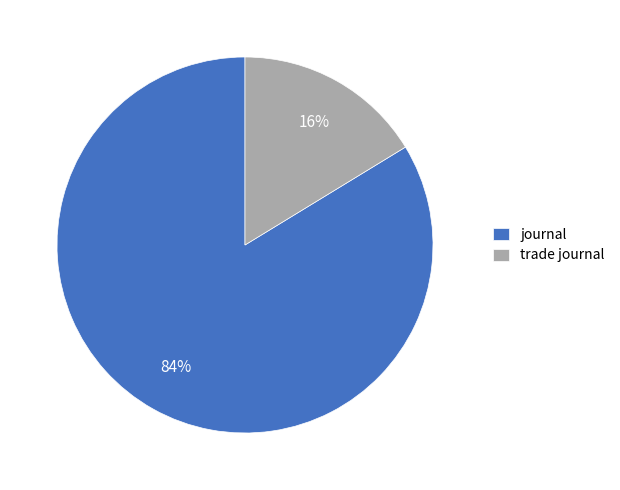

How many slices are in this pie chart?

2